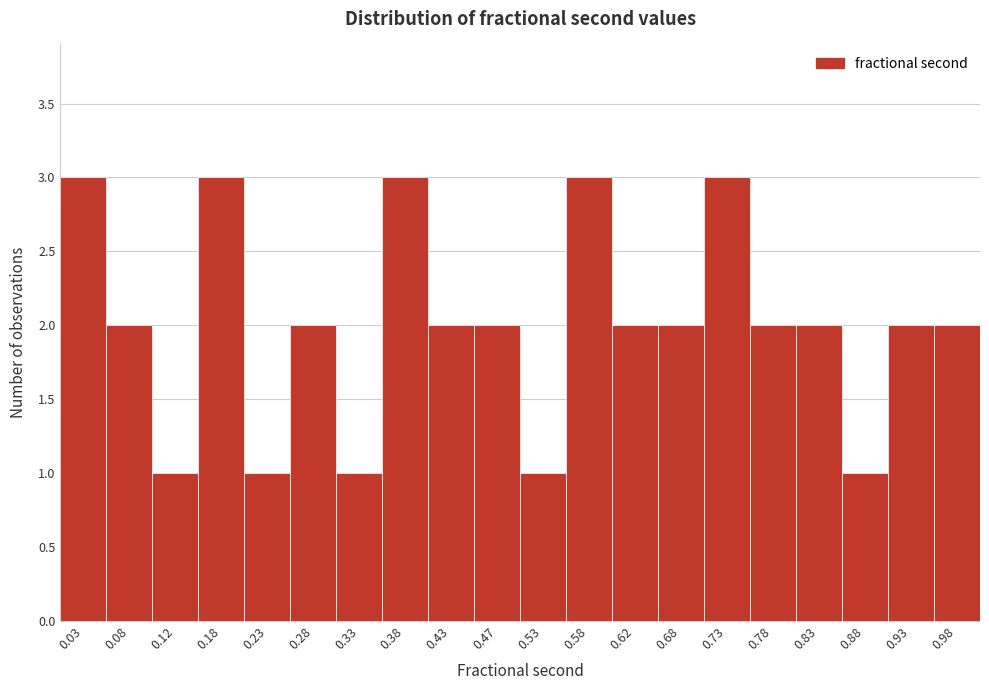

Reading left to right, list every bar in this chart as the range it spans on the x-axis followed by its height. The values are not printed on the chart, so give them approximately, as read against the axis.

0.00 to 0.05: 3
0.05 to 0.10: 2
0.10 to 0.15: 1
0.15 to 0.20: 3
0.20 to 0.25: 1
0.25 to 0.30: 2
0.30 to 0.35: 1
0.35 to 0.40: 3
0.40 to 0.45: 2
0.45 to 0.50: 2
0.50 to 0.55: 1
0.55 to 0.60: 3
0.60 to 0.65: 2
0.65 to 0.70: 2
0.70 to 0.75: 3
0.75 to 0.80: 2
0.80 to 0.85: 2
0.85 to 0.90: 1
0.90 to 0.95: 2
0.95 to 1.00: 2